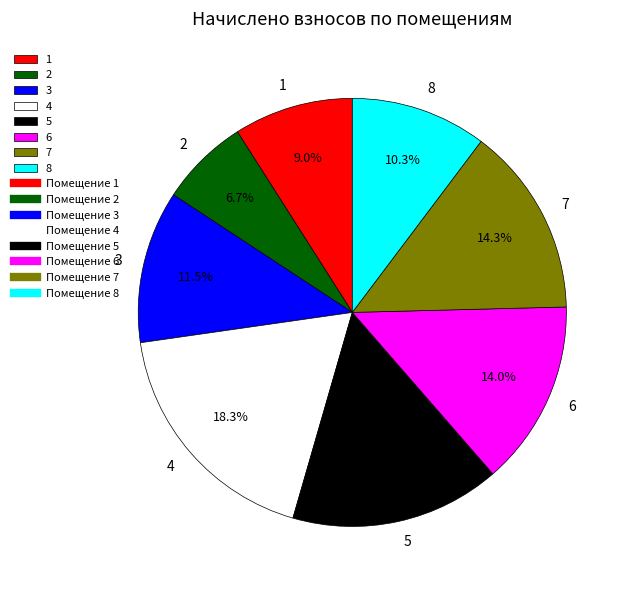

Is it true that 8 is 10% of the pie?

True